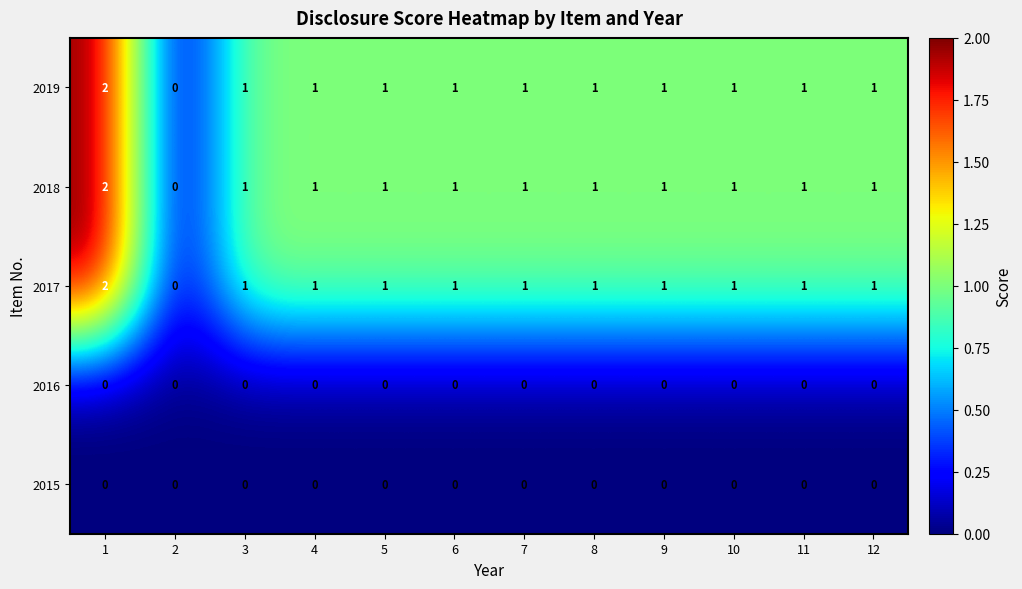

The value of 2018 at 10 is 2. True or false?

False